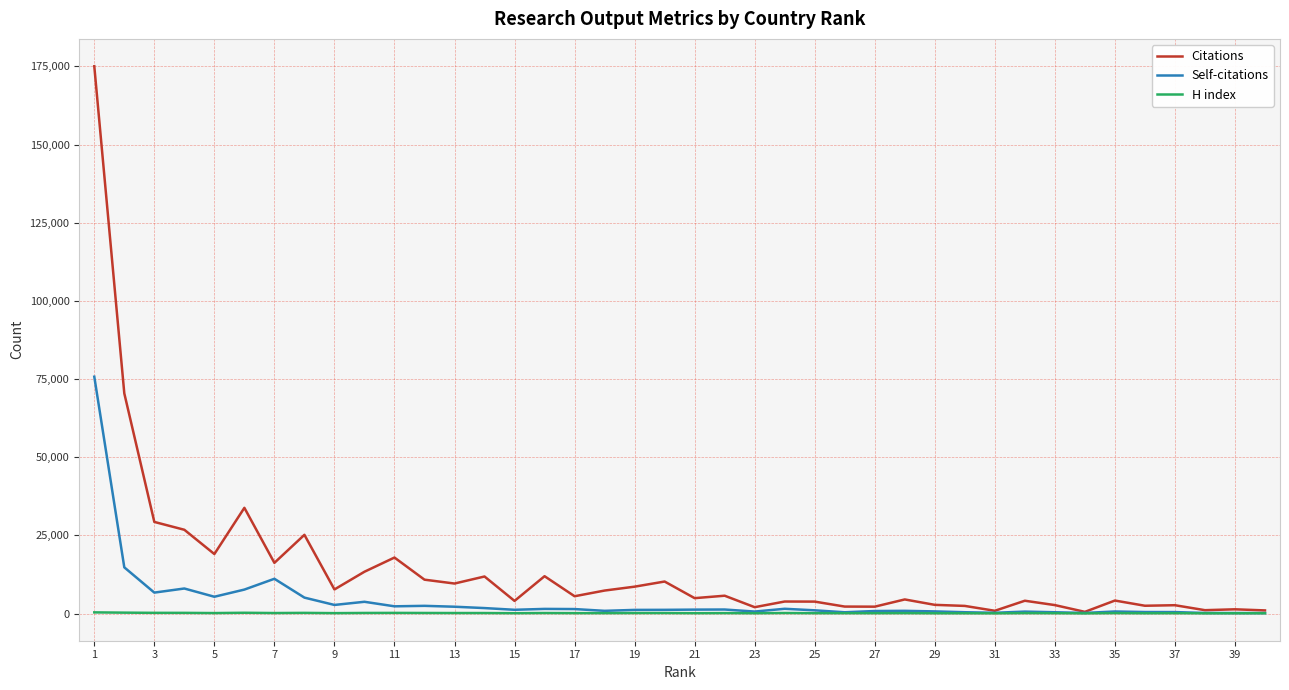

Which series has the largest total across all categories?

Citations